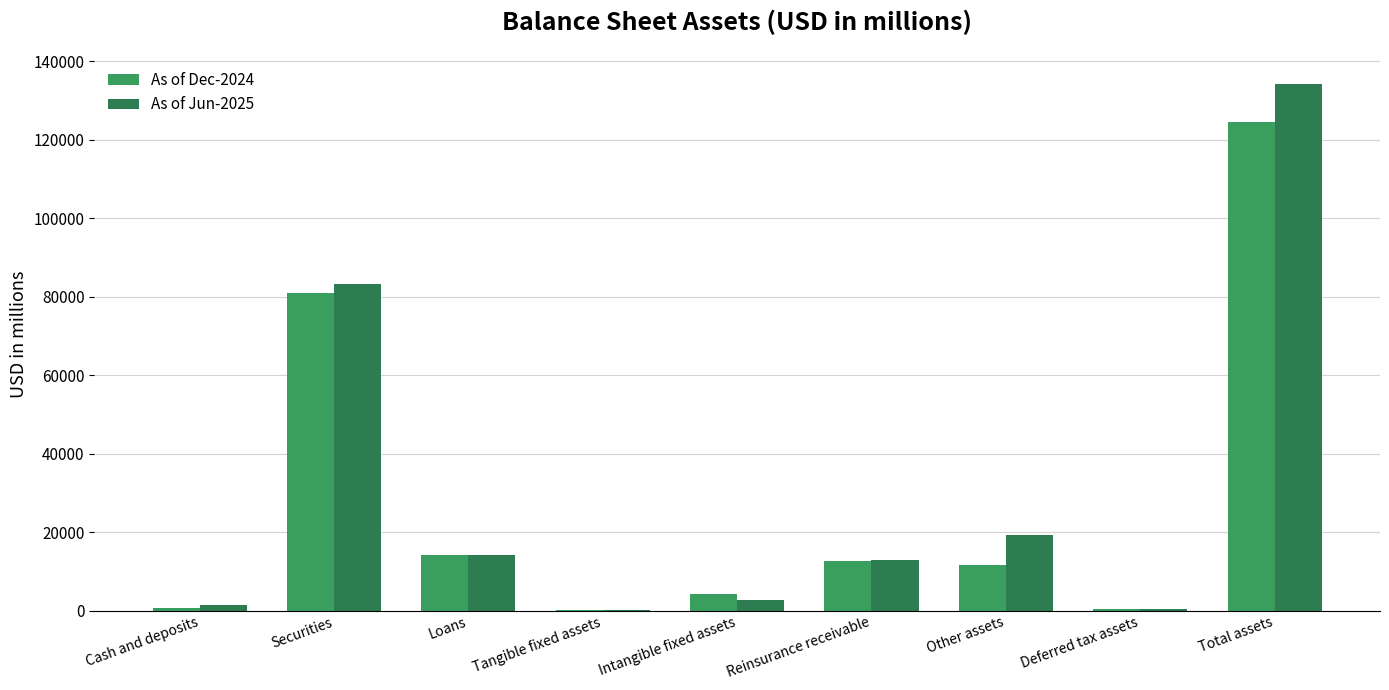

Which category has the lowest value across all series?

Tangible fixed assets